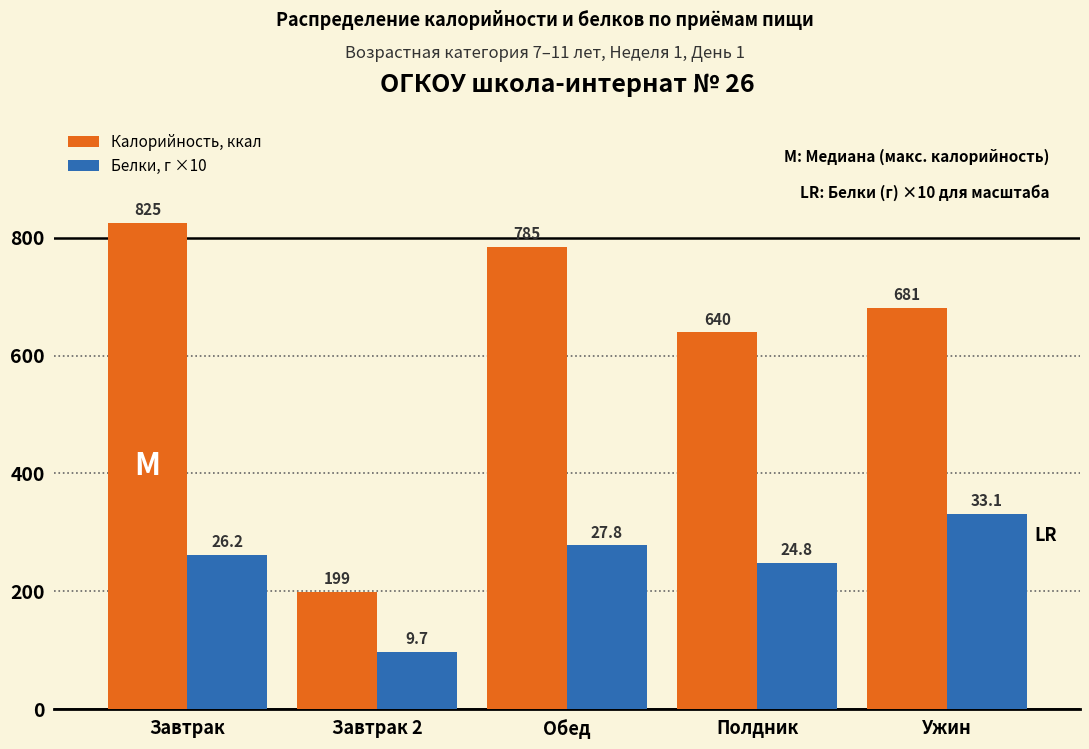

Reading right to left, what are all the values shown in this chart?

Калорийность, ккал: Ужин=680.8	Полдник=639.5	Обед=785.0	Завтрак 2=199.0	Завтрак=825.3
Белки, г ×10: Ужин=331.2	Полдник=248.2	Обед=278.1	Завтрак 2=97.0	Завтрак=262.2